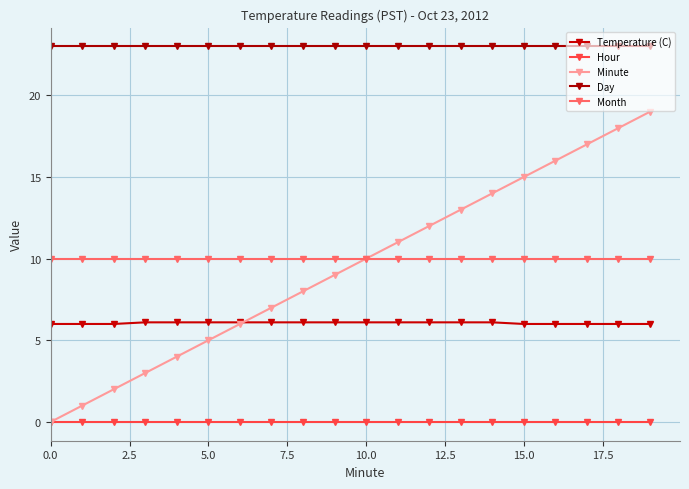

Is this an area chart (filled region under the line)?

No